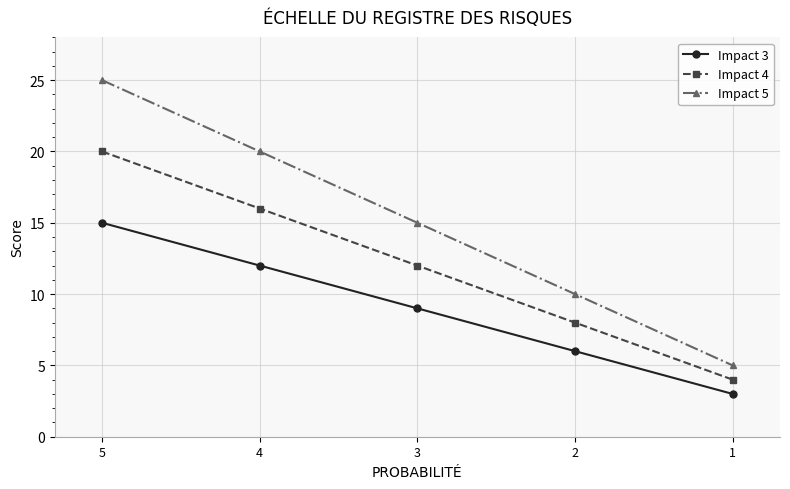

Reading left to right, list all the values displayed in this chart.

Impact 3: 5=15	4=12	3=9	2=6	1=3
Impact 4: 5=20	4=16	3=12	2=8	1=4
Impact 5: 5=25	4=20	3=15	2=10	1=5